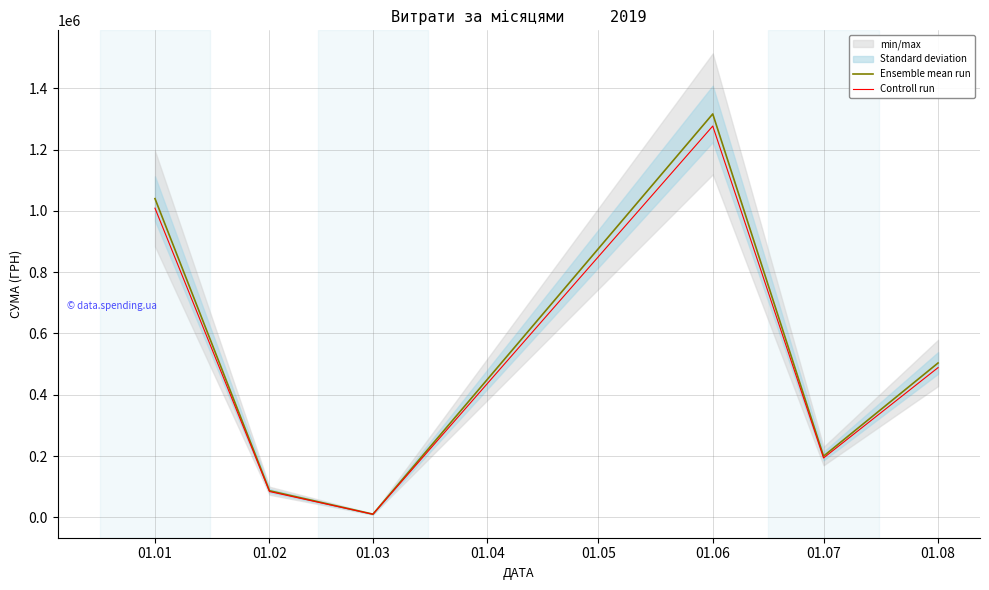

What is the approximate value of Ensemble mean run at 01.06?

1316120.2